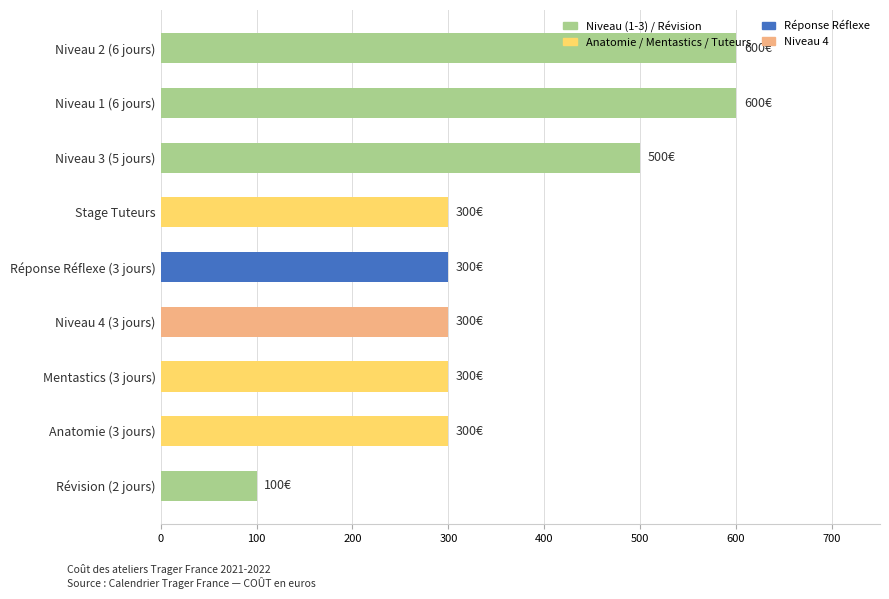

What is the change in value from Anatomie (3 jours) to Révision (2 jours)?

-200